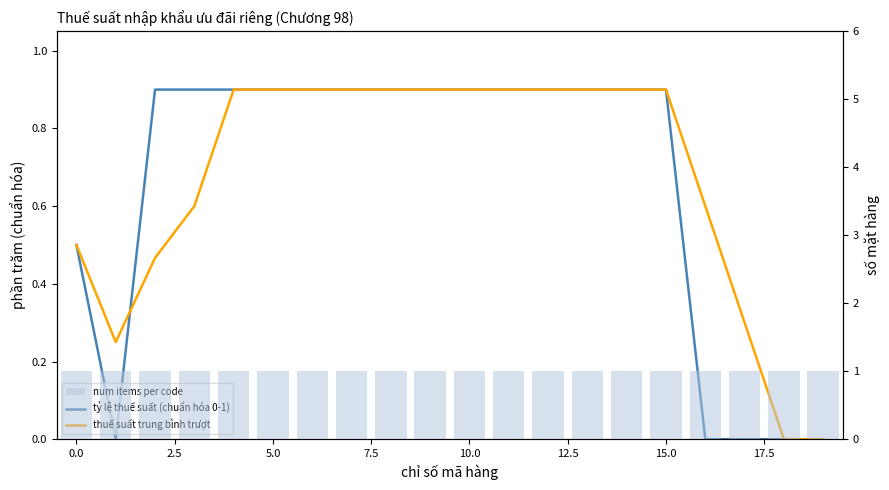

Which series has the largest range (max minus min)?

tỷ lệ thuế suất (chuẩn hóa 0-1)